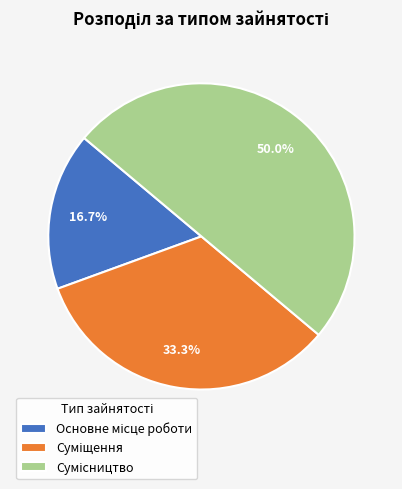

How many segments does this pie chart have?

3